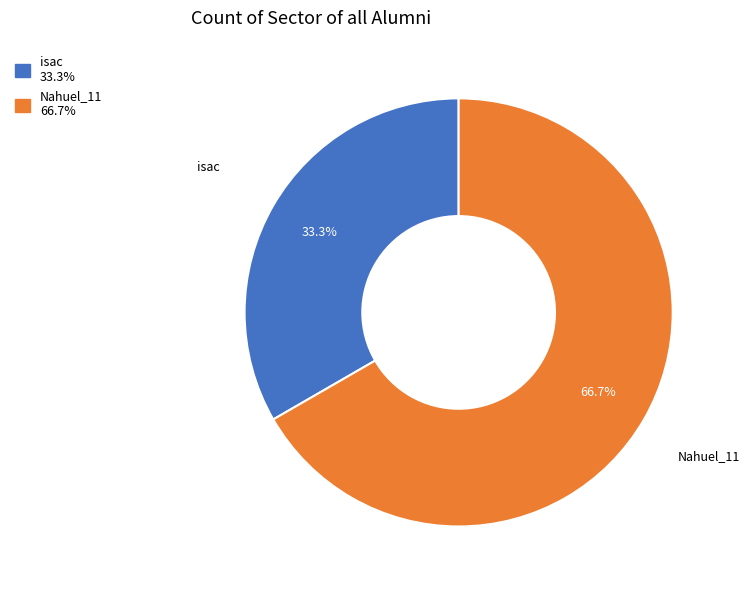

The Nahuel_11 slice represents 59% of the pie. True or false?

False